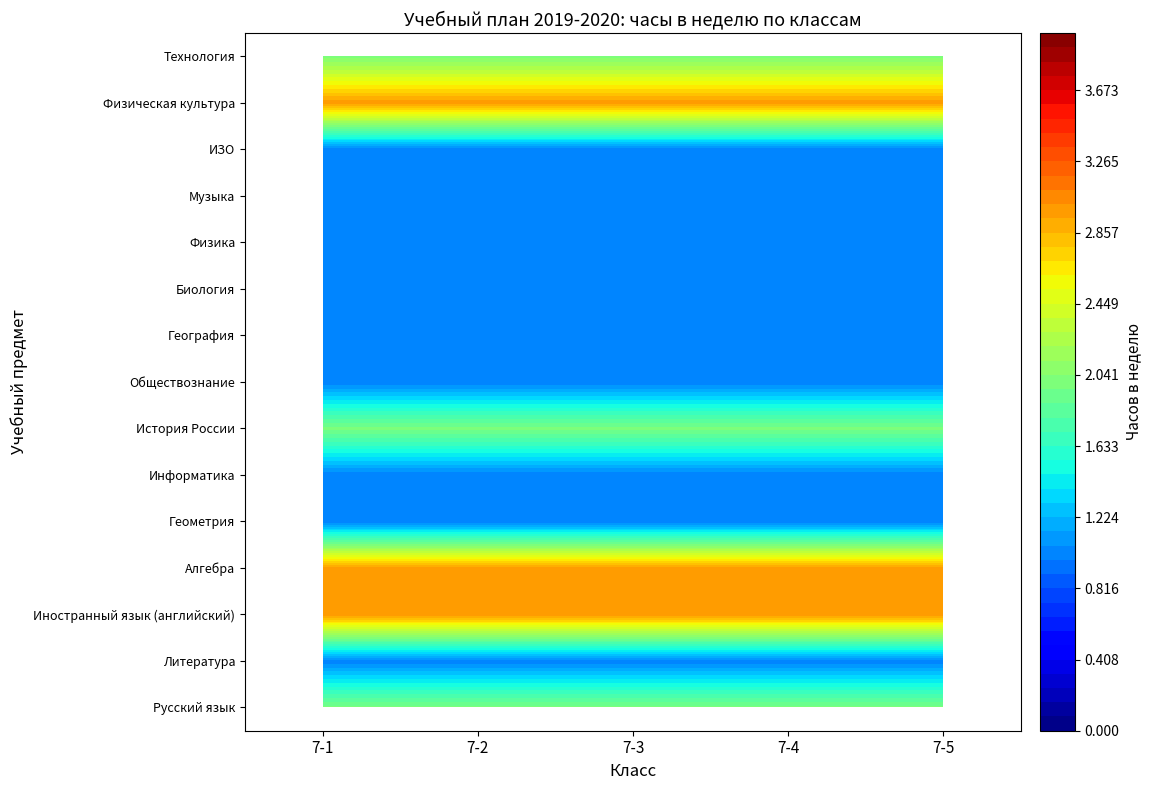

What value does the Русский язык series have at 7-5?

2